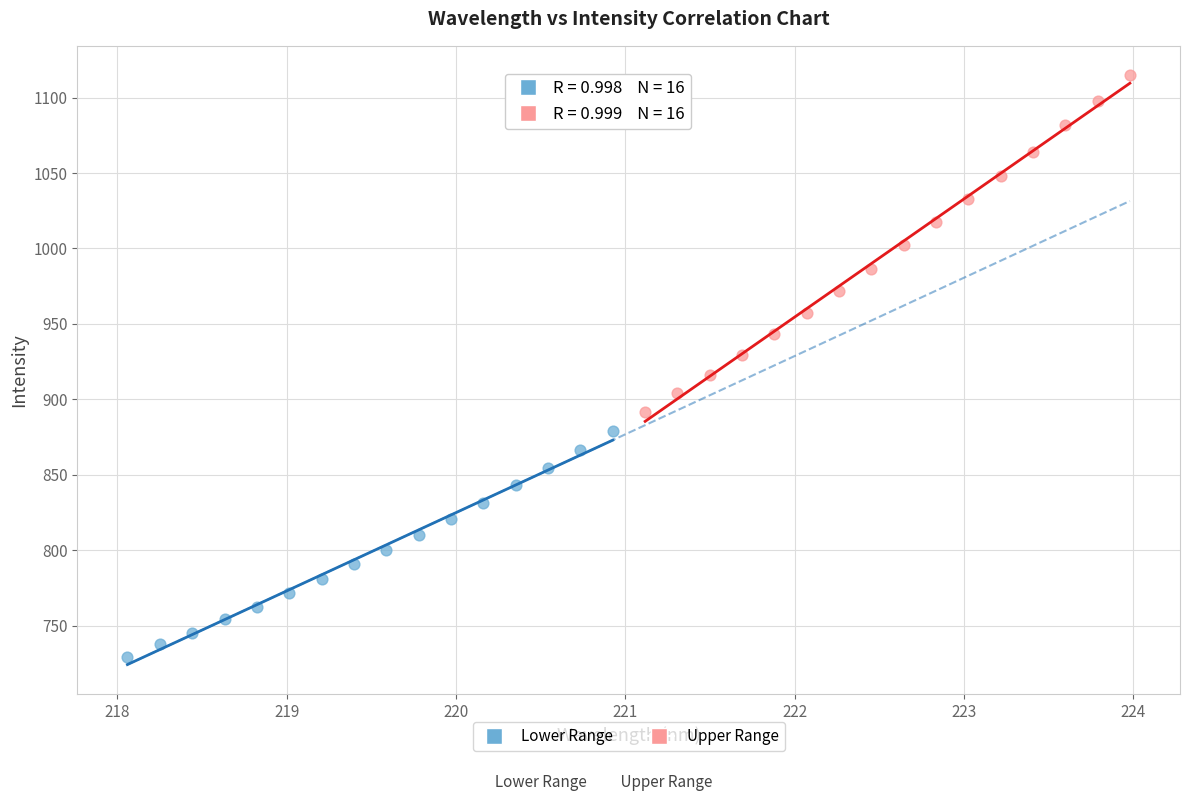

Which series contains the lowest Y value?

Lower Range